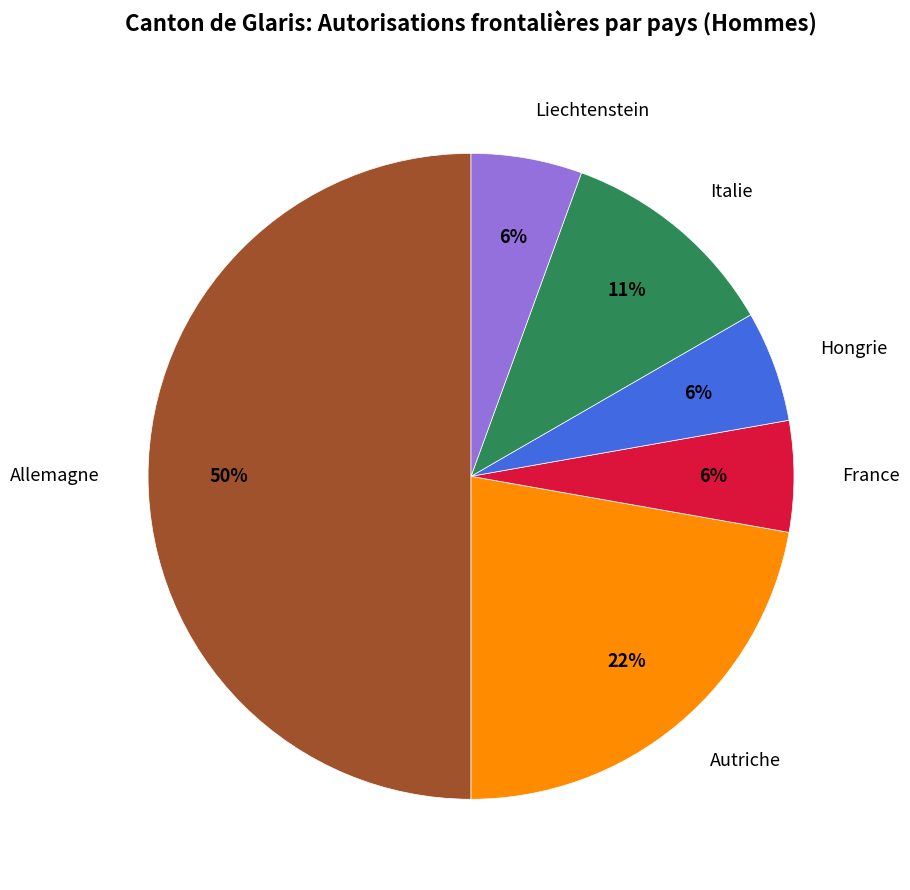

Between Liechtenstein and Allemagne, which is larger?

Allemagne